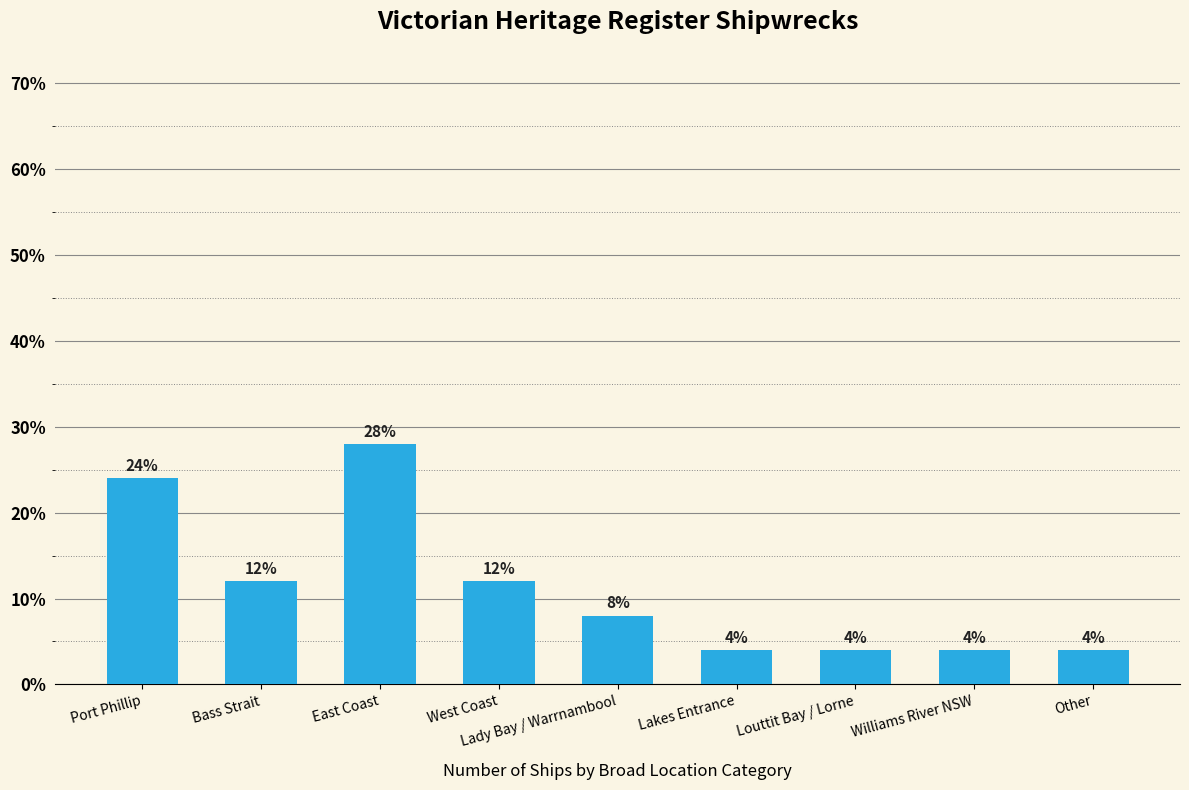

What is the minimum value shown in the chart?

4.0